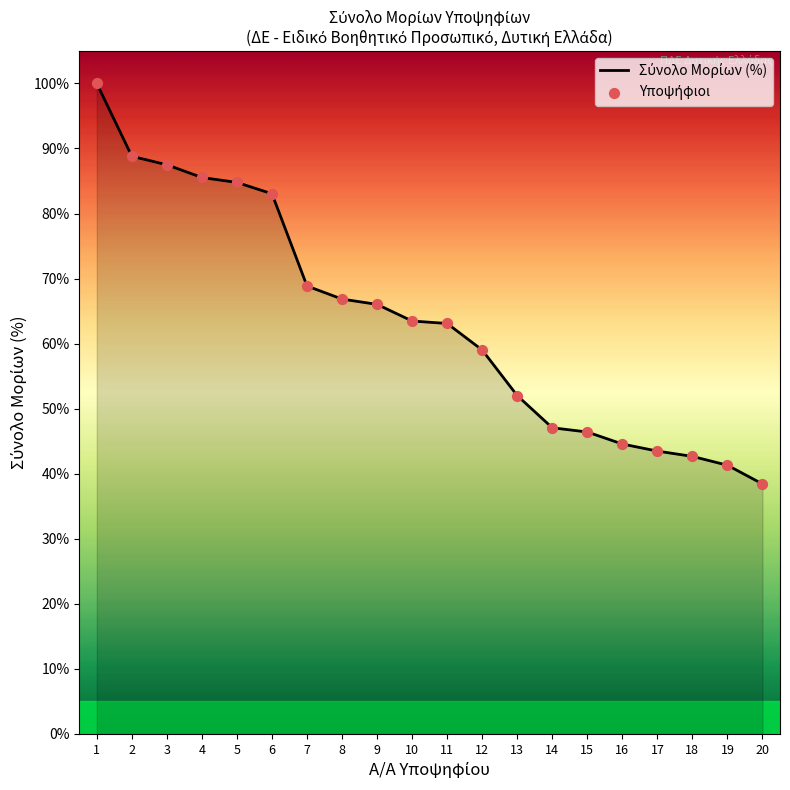

Approximately how many times larger is the value at 6 compared to 9?

1.3